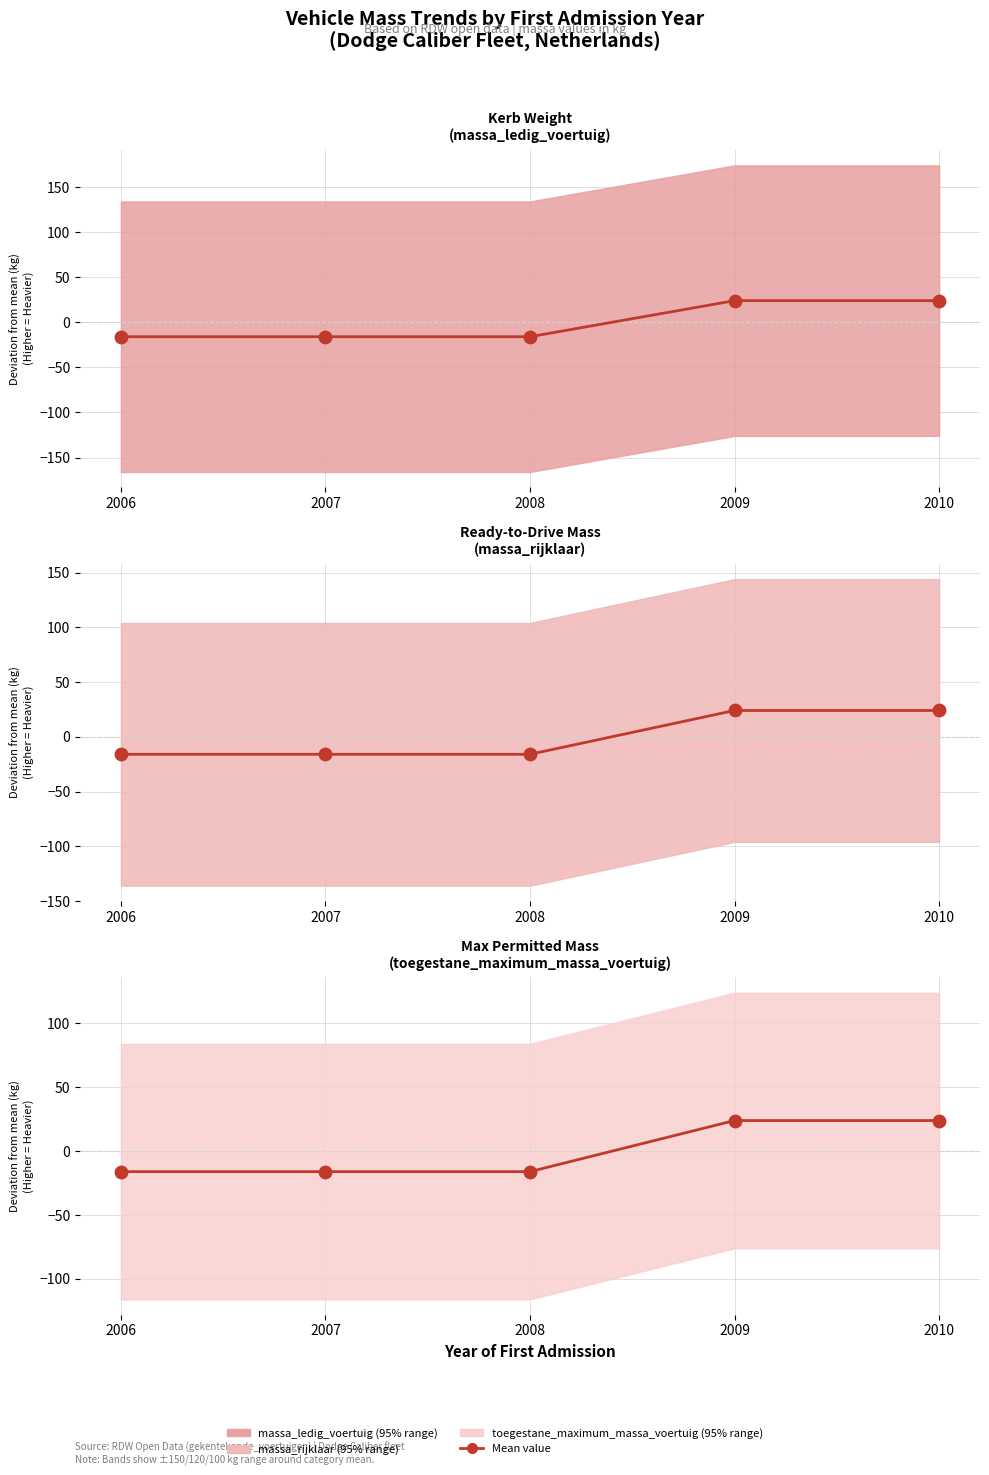

At which category is the sum across all series the highest?

2009